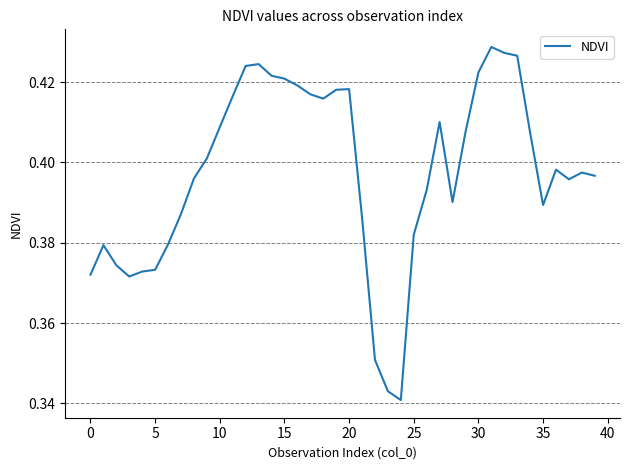

True or false: the data shows 0.6 at 30.

False